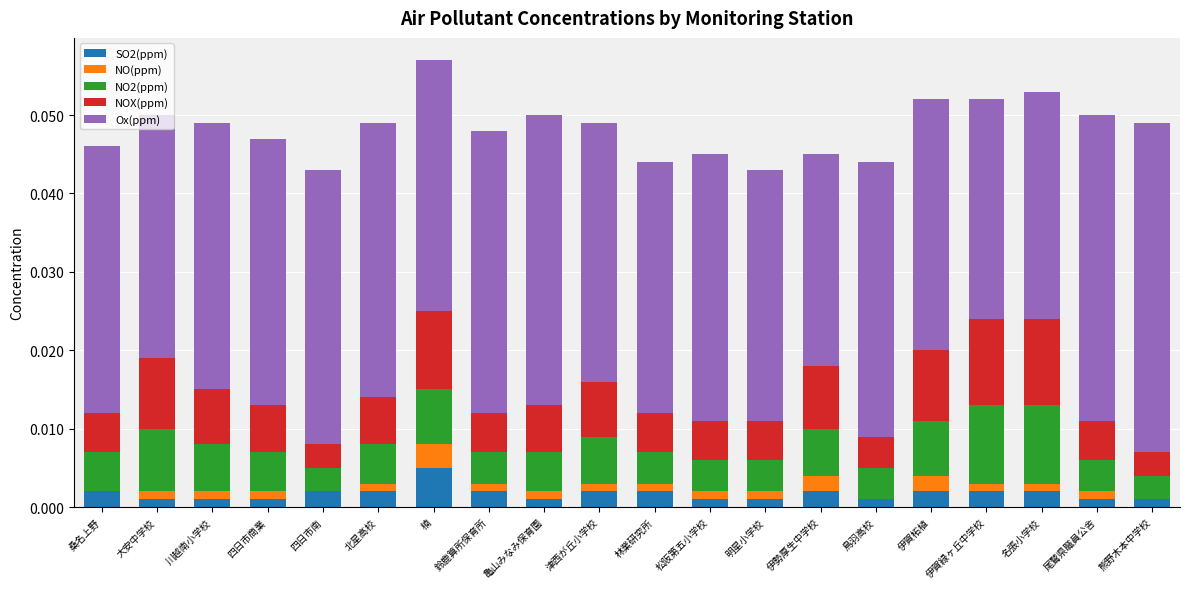

What are all the series names shown in the legend?

SO2(ppm), NO(ppm), NO2(ppm), NOX(ppm), Ox(ppm)